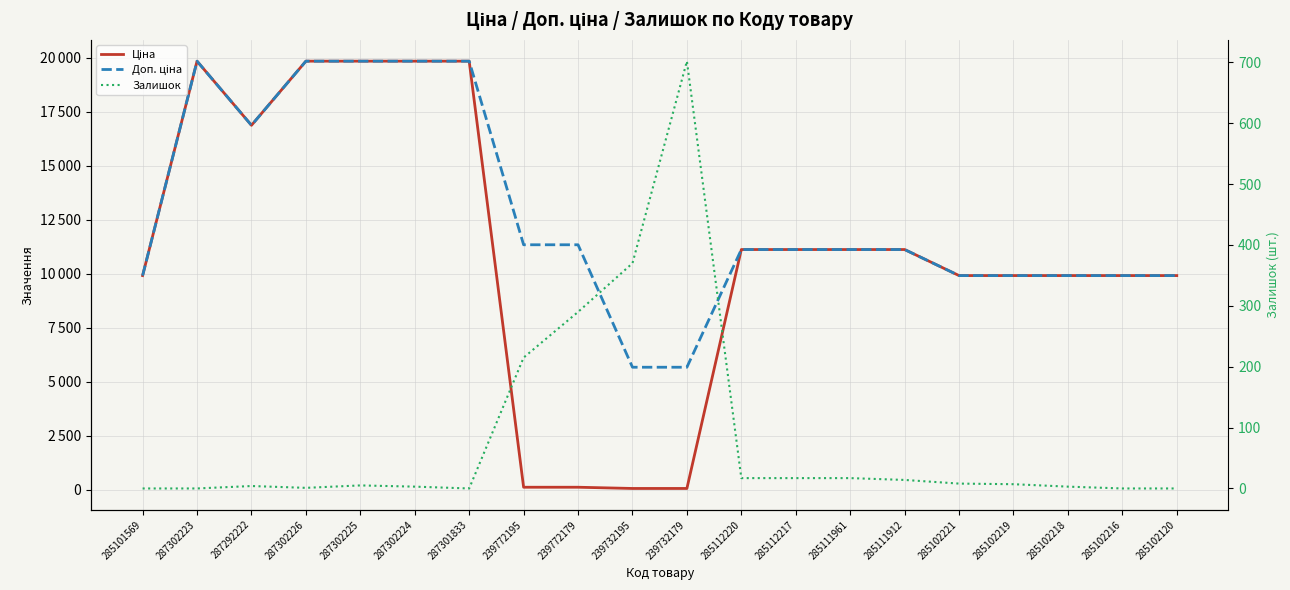

Is it true that Ціна equals 9908.5 at 285102218?

True